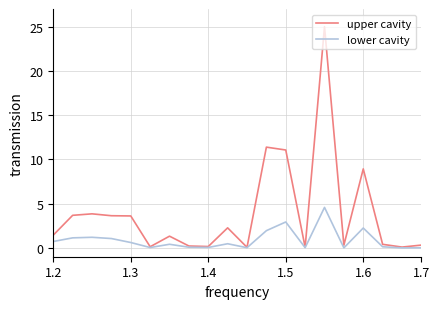

What is the difference between the second highest and second lowest values in the lower cavity series?

2.9